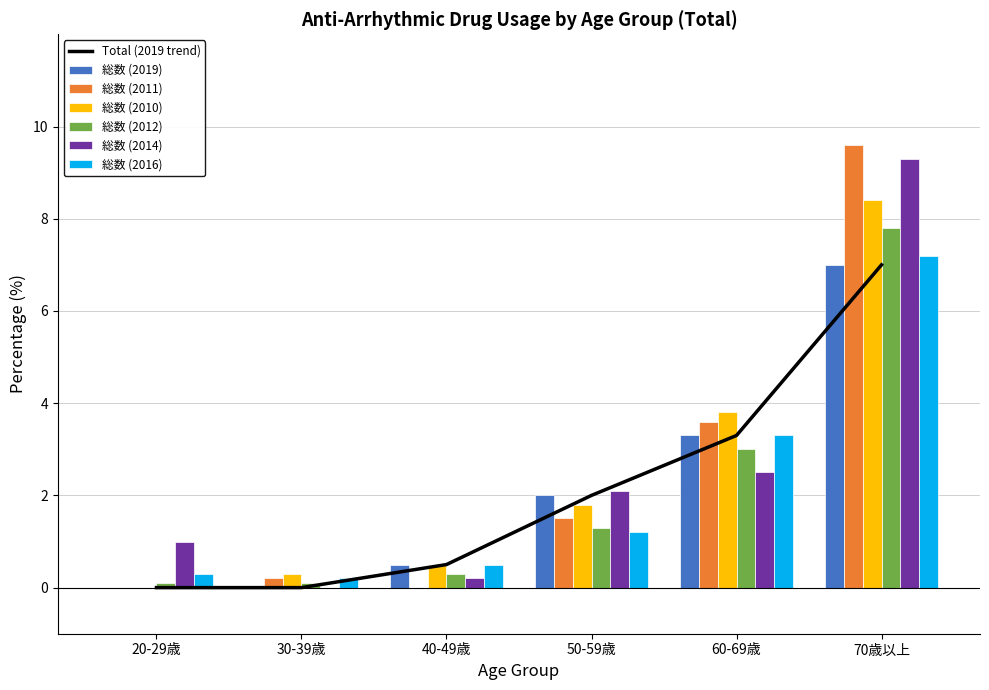

Which series has the largest range (max minus min)?

総数 (2011)